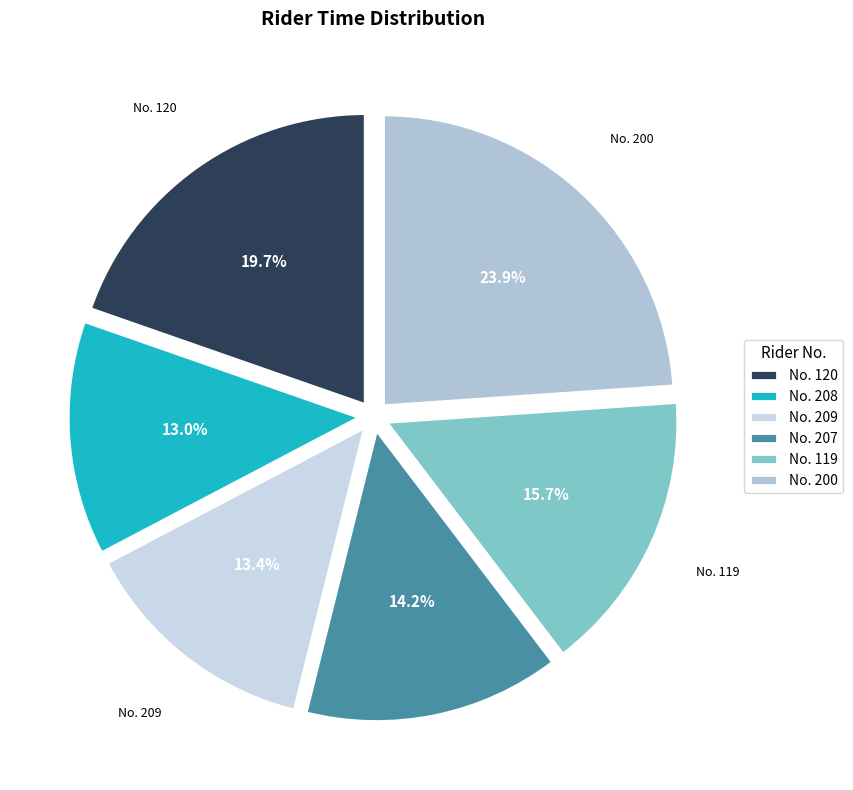

To the nearest percent, what is the average slice percentage?

17%